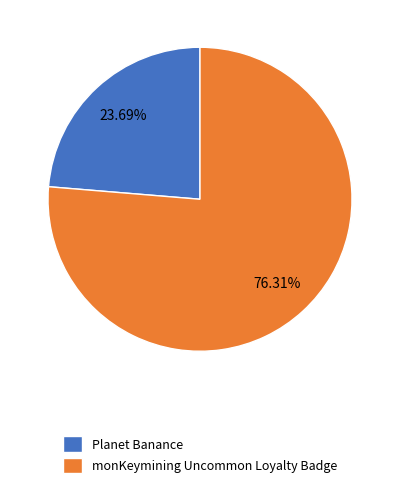

What is the smallest slice in the pie chart?

Planet Banance